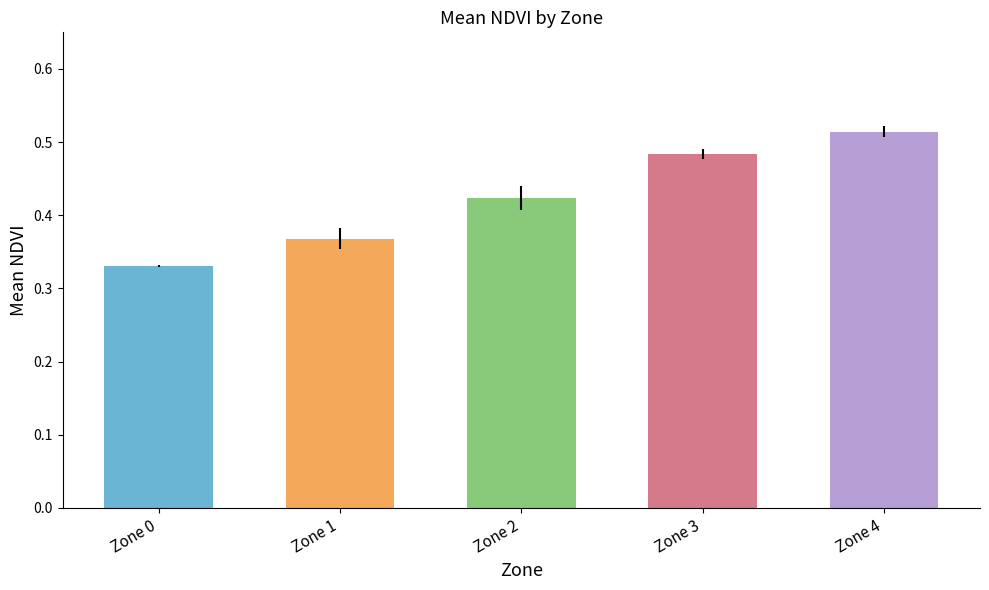

What is the sum of all values?

2.1